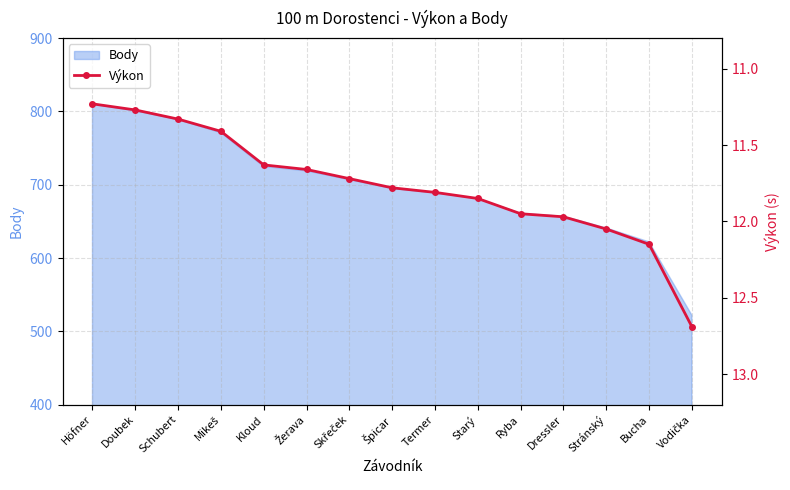

Reading left to right, transcribe all the data shown in this chart.

Höfner=11.2	Doubek=11.3	Schubert=11.3	Mikeš=11.4	Kloud=11.6	Žerava=11.7	Skřeček=11.7	Špicar=11.8	Termer=11.8	Starý=11.8	Ryba=11.9	Dressler=12.0	Stránský=12.1	Bucha=12.2	Vodička=12.7